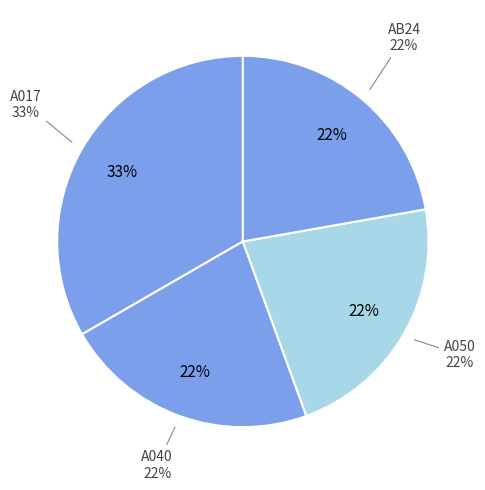

Rank the categories by value from lowest to highest.

A040, A050, AB24, A017